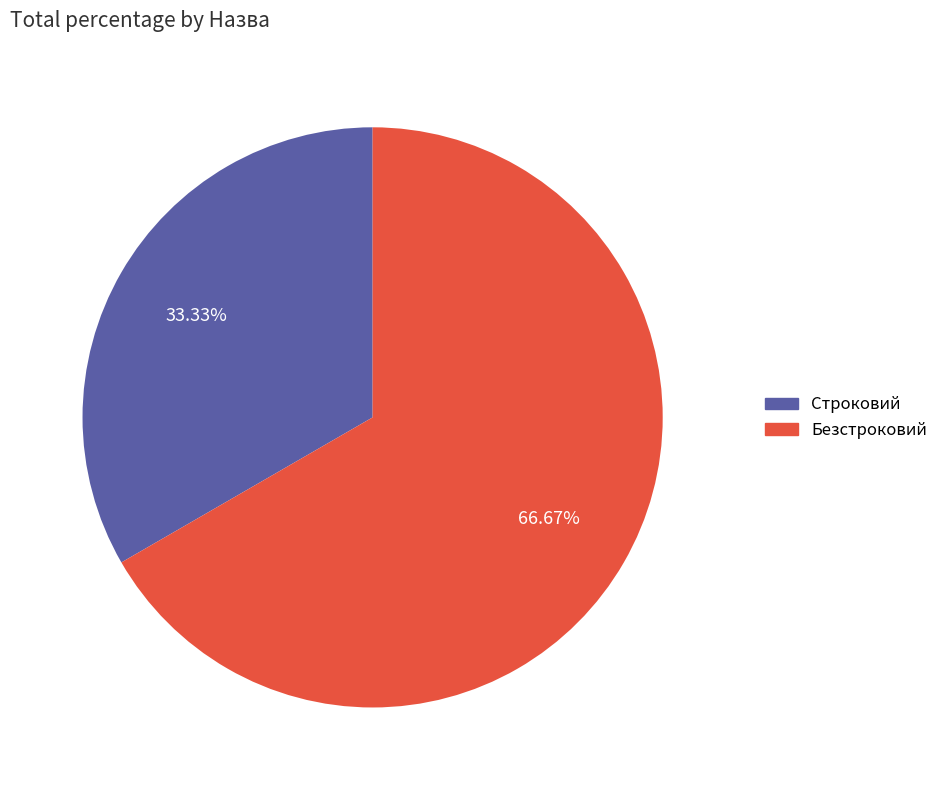

Which has a higher value, Строковий or Безстроковий?

Безстроковий